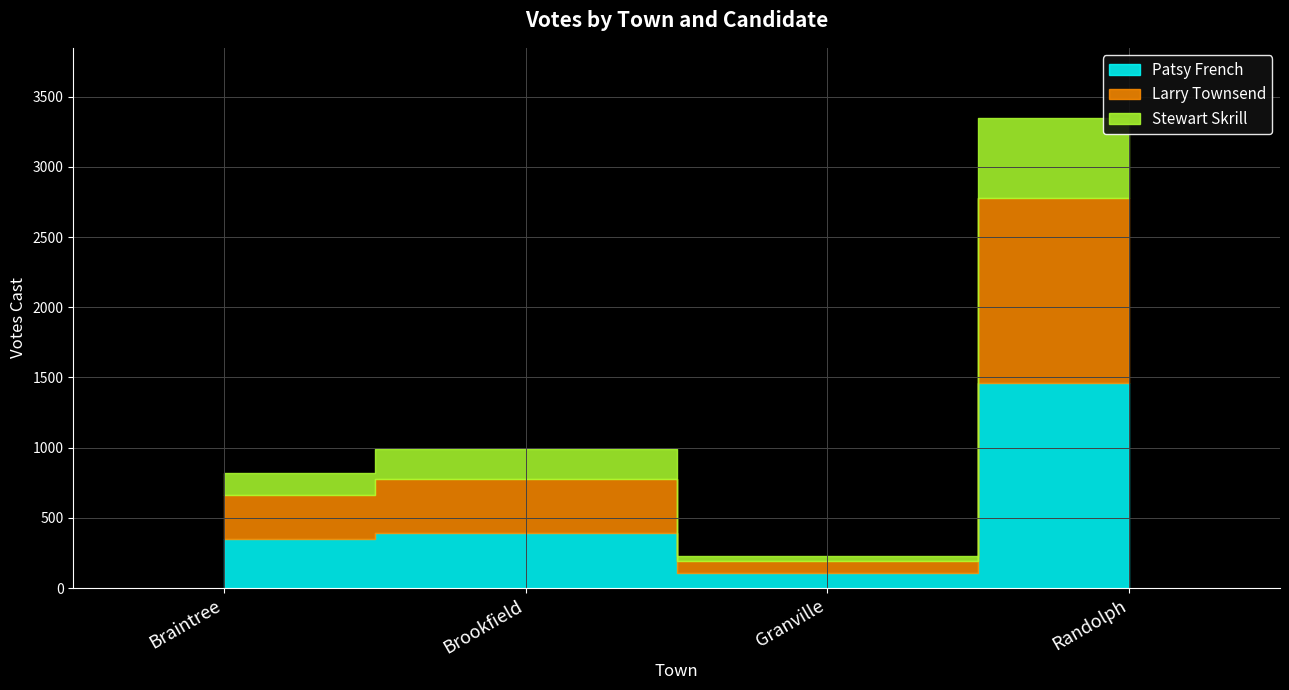

Is it true that Stewart Skrill equals 8 at Granville?

False